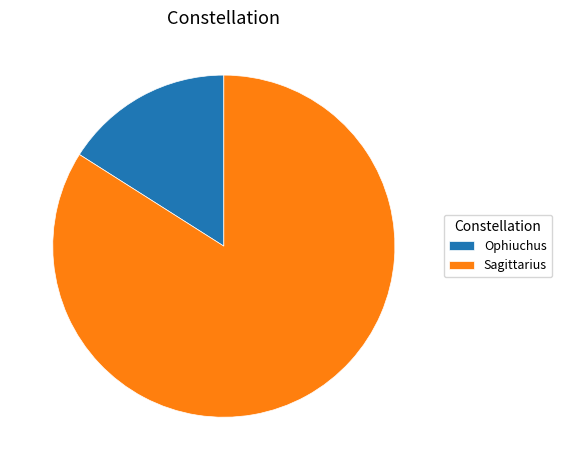

Is there any slice that represents more than half of the pie?

Yes